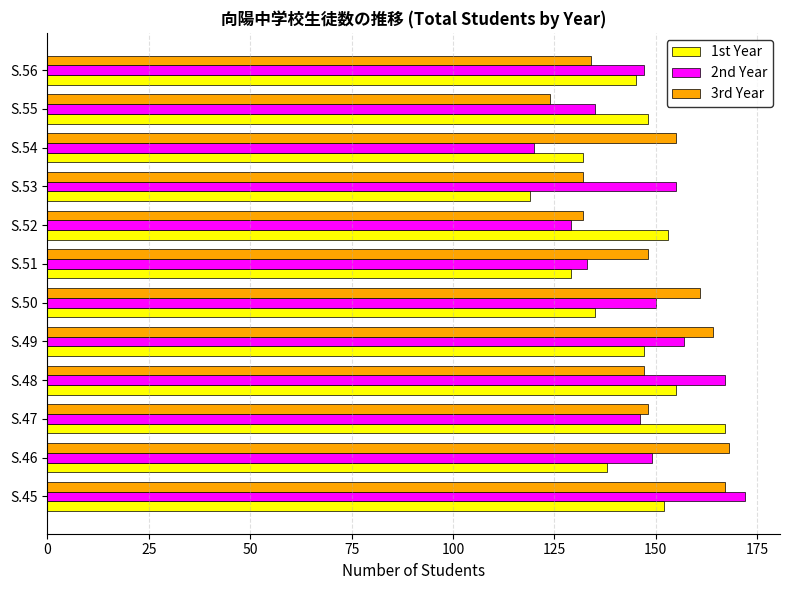

Rank the series at S.50 from highest to lowest value.

3rd Year, 2nd Year, 1st Year